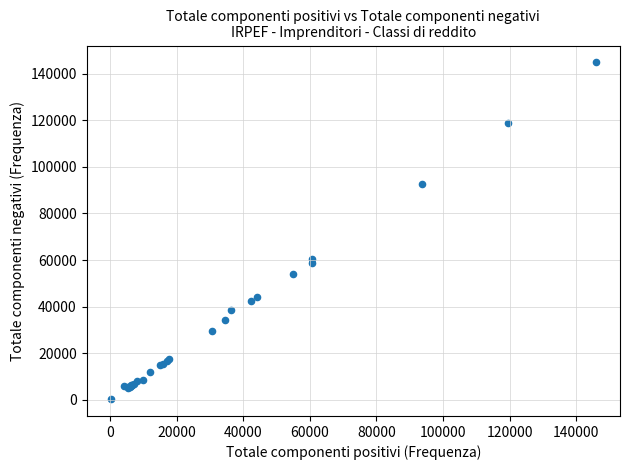

What Y value in the scatter plot is closest to 72574?

60529